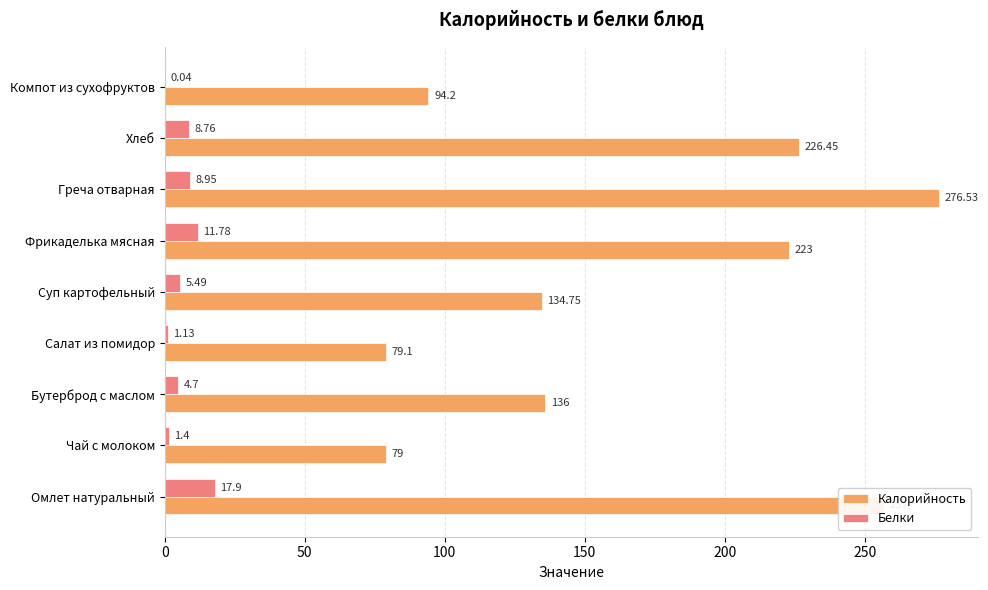

What is the sum of the Белки values at Омлет натуральный and Салат из помидор?

19.0